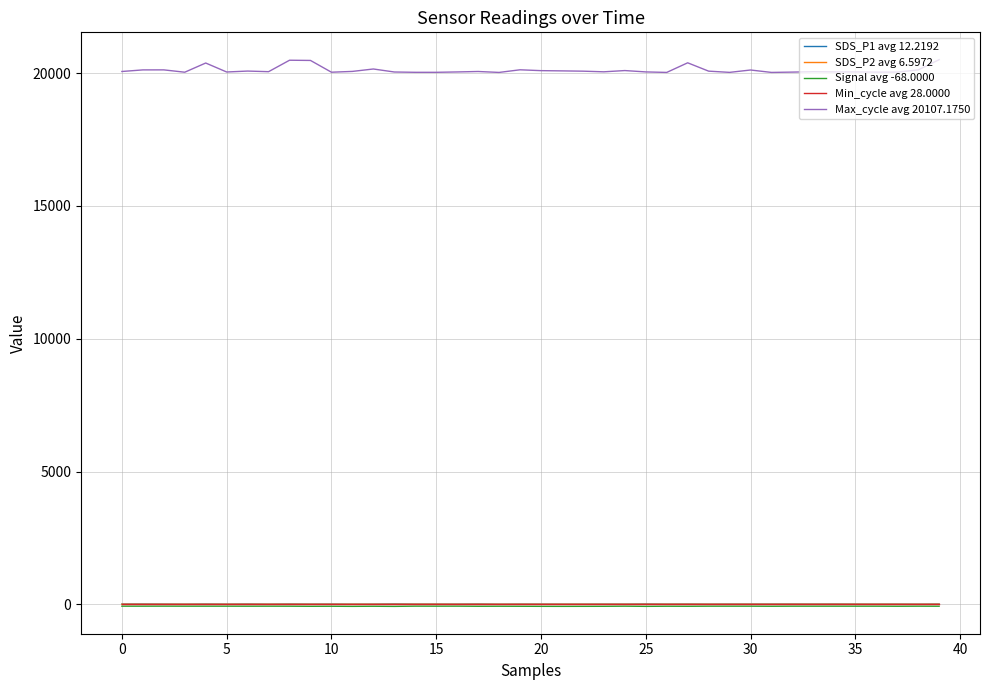

Does the chart display data point markers on the line(s)?

No